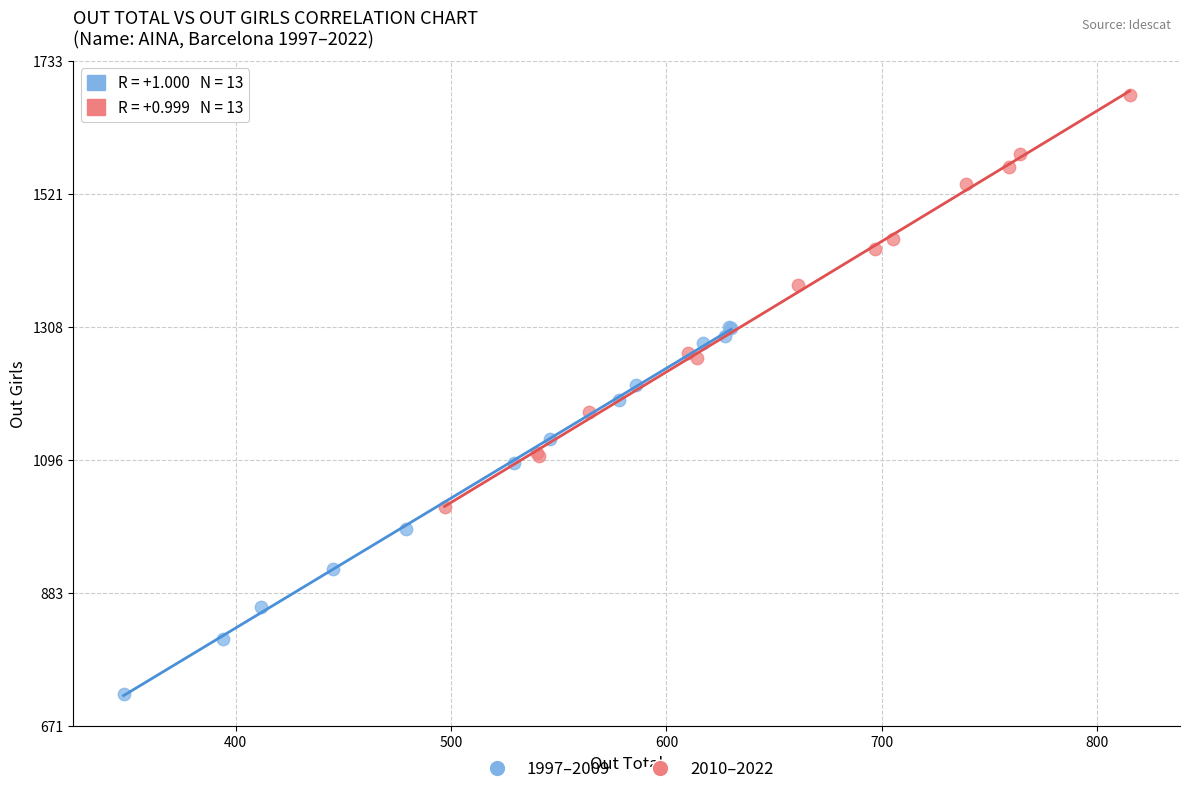

Which series contains the highest Y value?

2010–2022